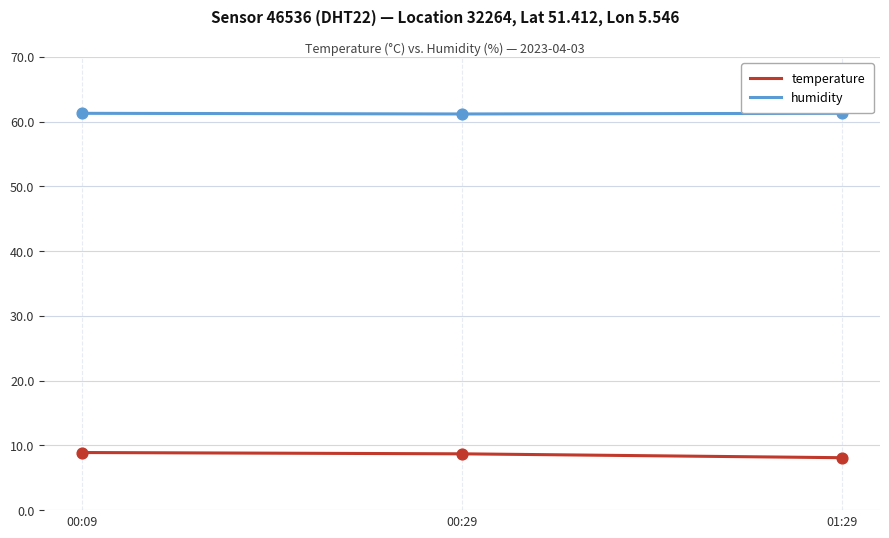

Is the value of humidity at 00:29 greater than the value of temperature at 00:29?

Yes